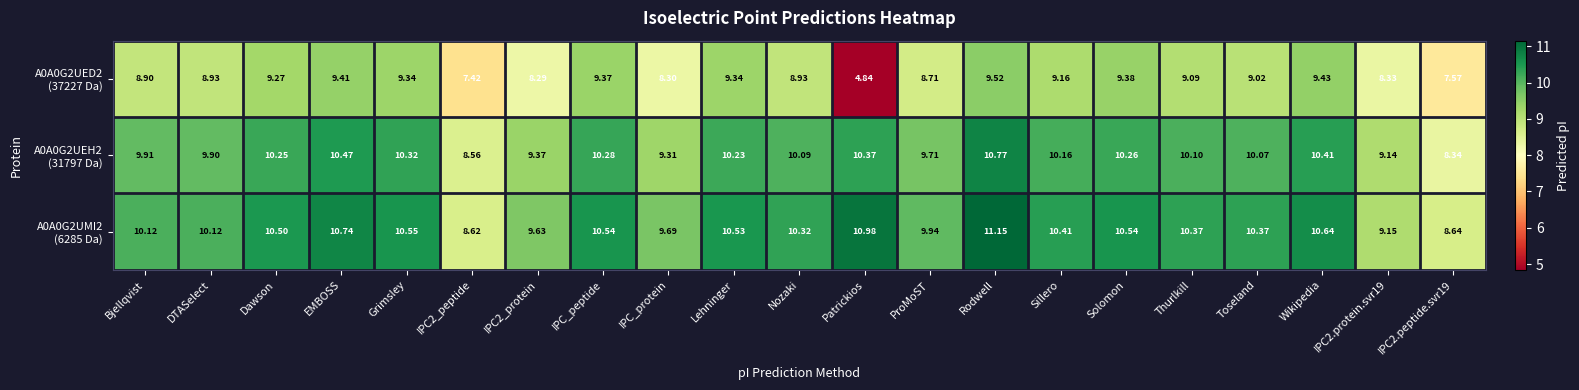

At which category is the sum across all series the highest?

Rodwell